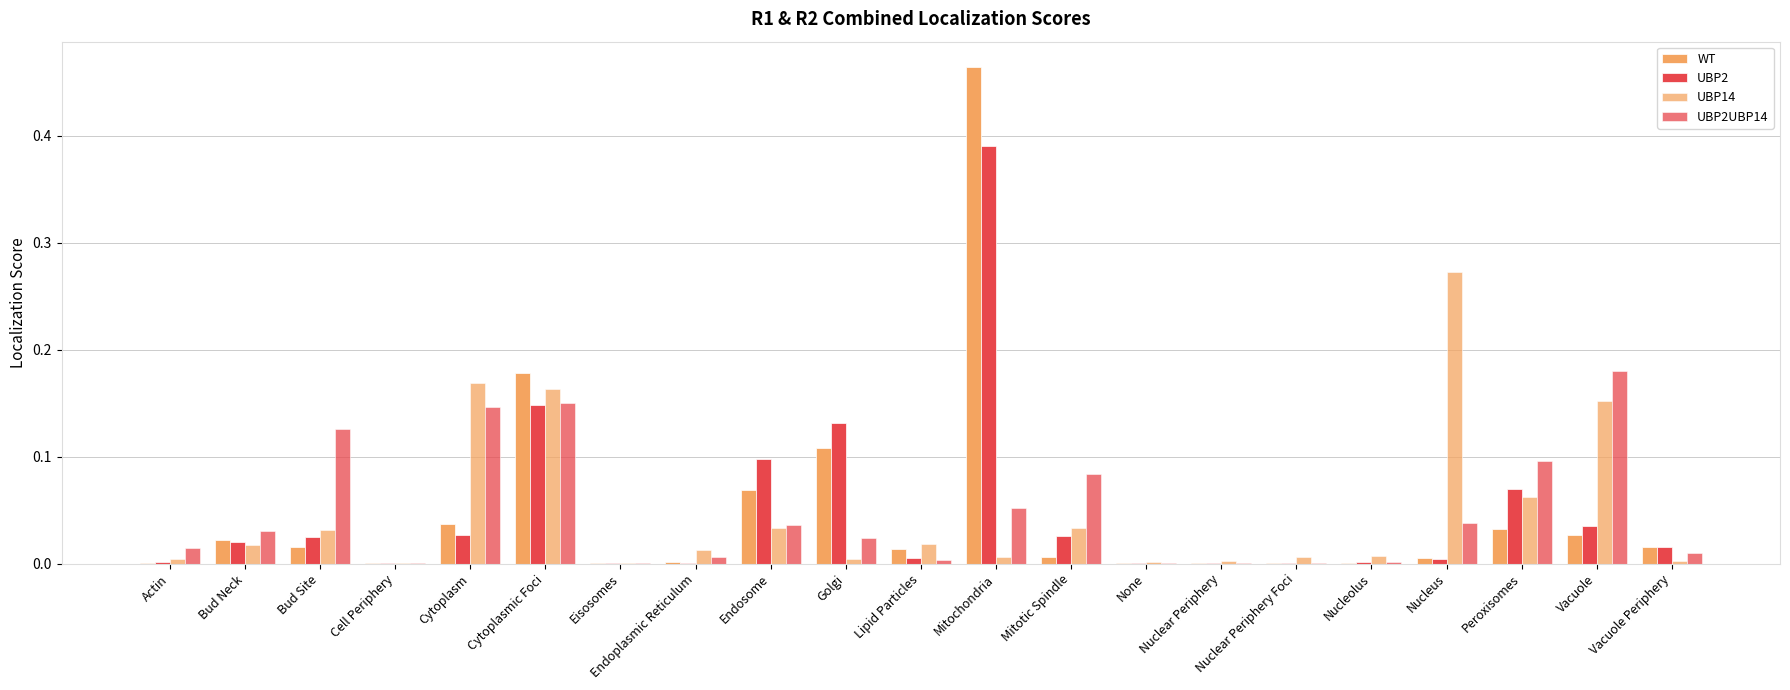

Does the chart contain stacked bars?

No